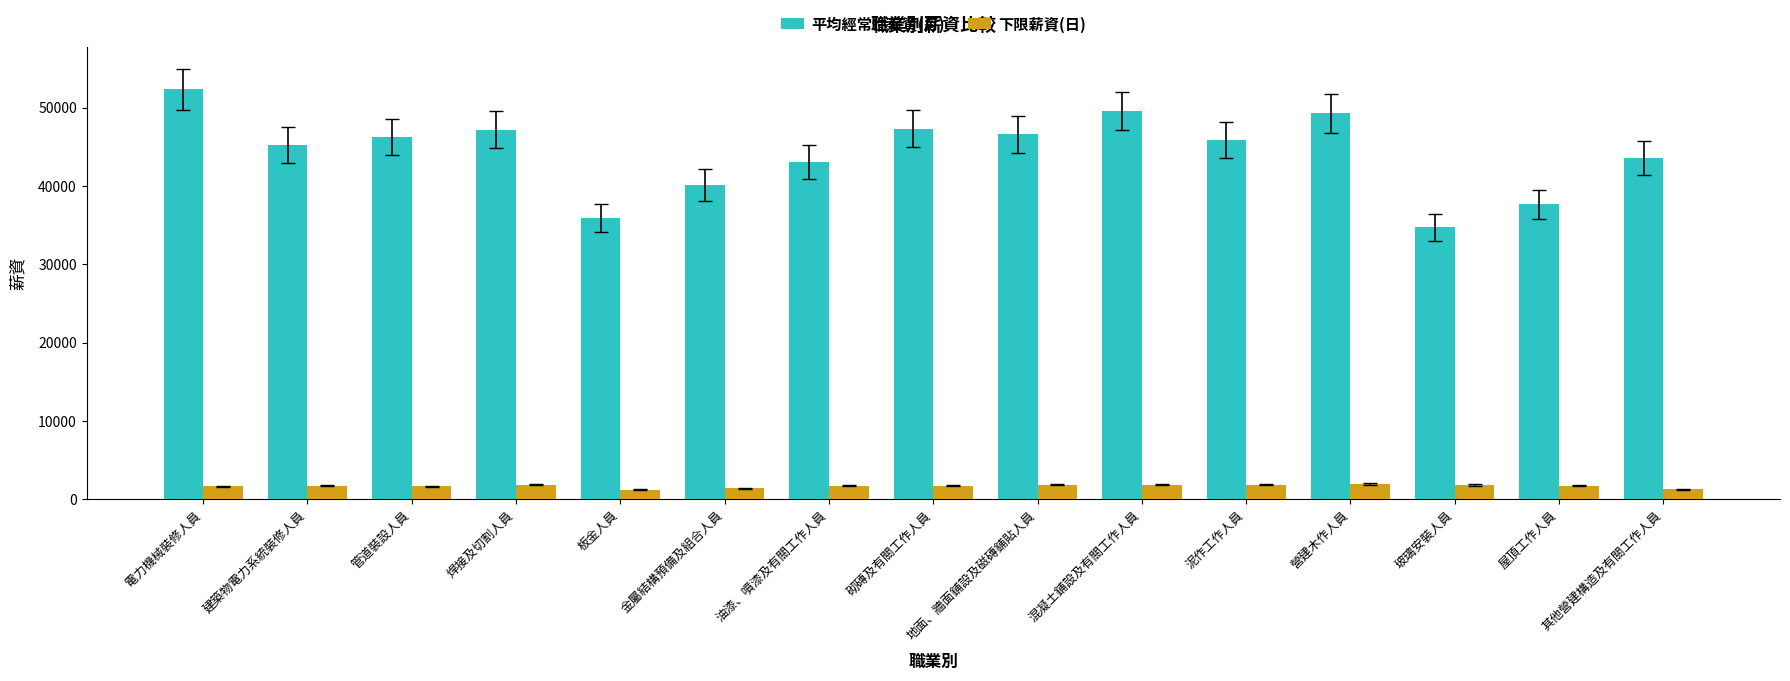

At which label is 平均經常性薪資(月) closest to 43521?

其他營建構造及有關工作人員